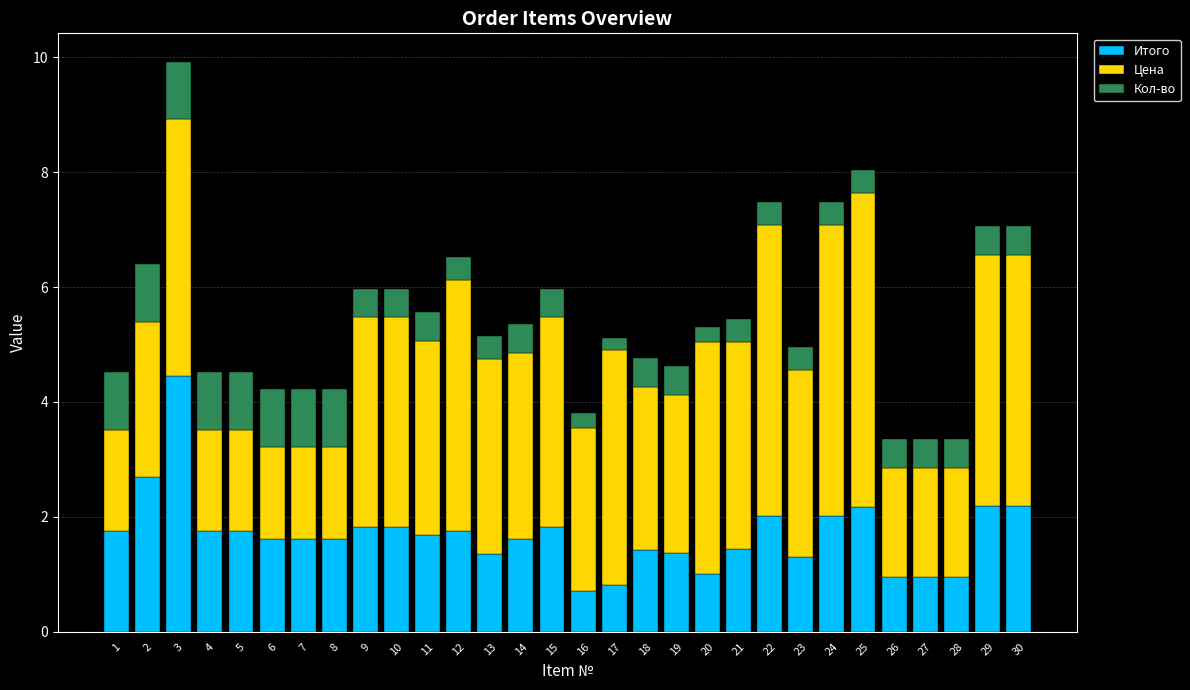

What is the approximate value of Итого at 15?

1.8